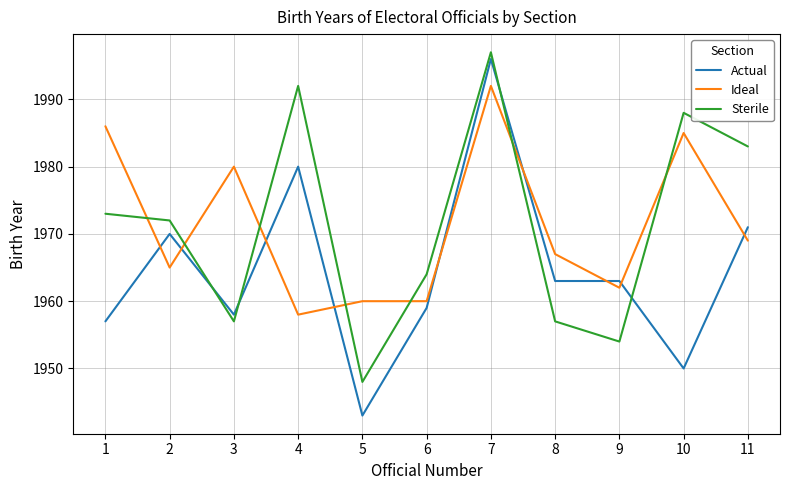

Rank the series by their maximum value, from highest to lowest.

Sterile, Actual, Ideal